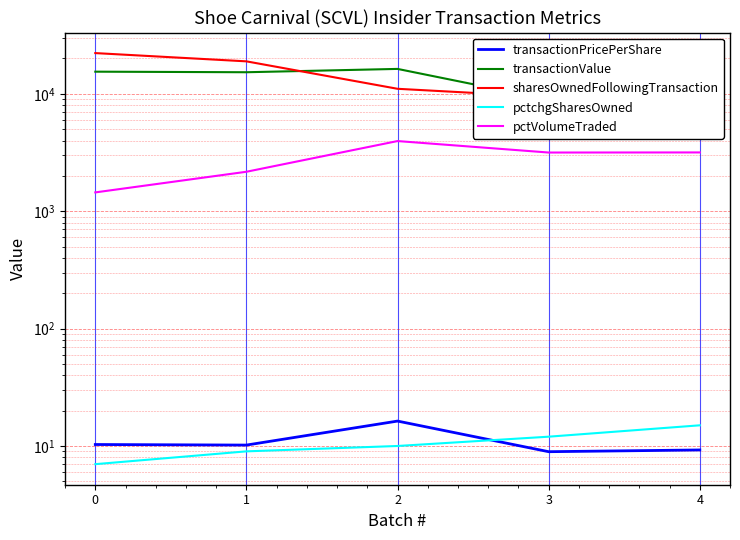

What is the average value of the pctchgSharesOwned series?

10.6